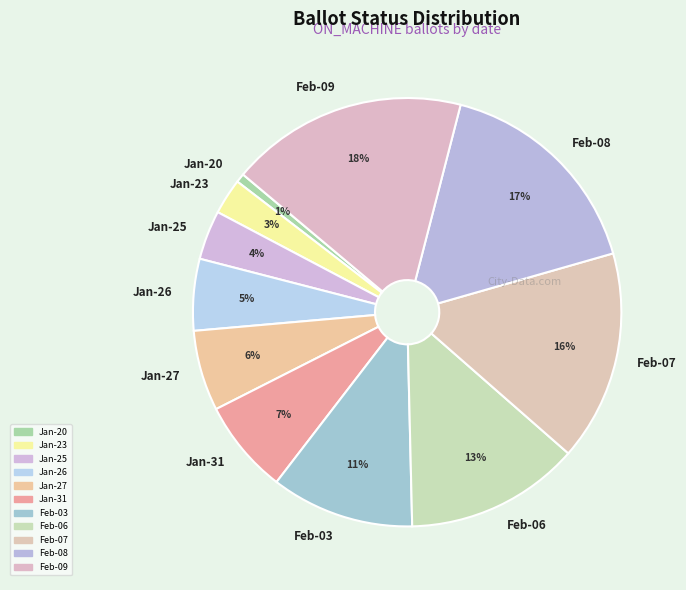

Between Jan-20 and Jan-25, which is larger?

Jan-25